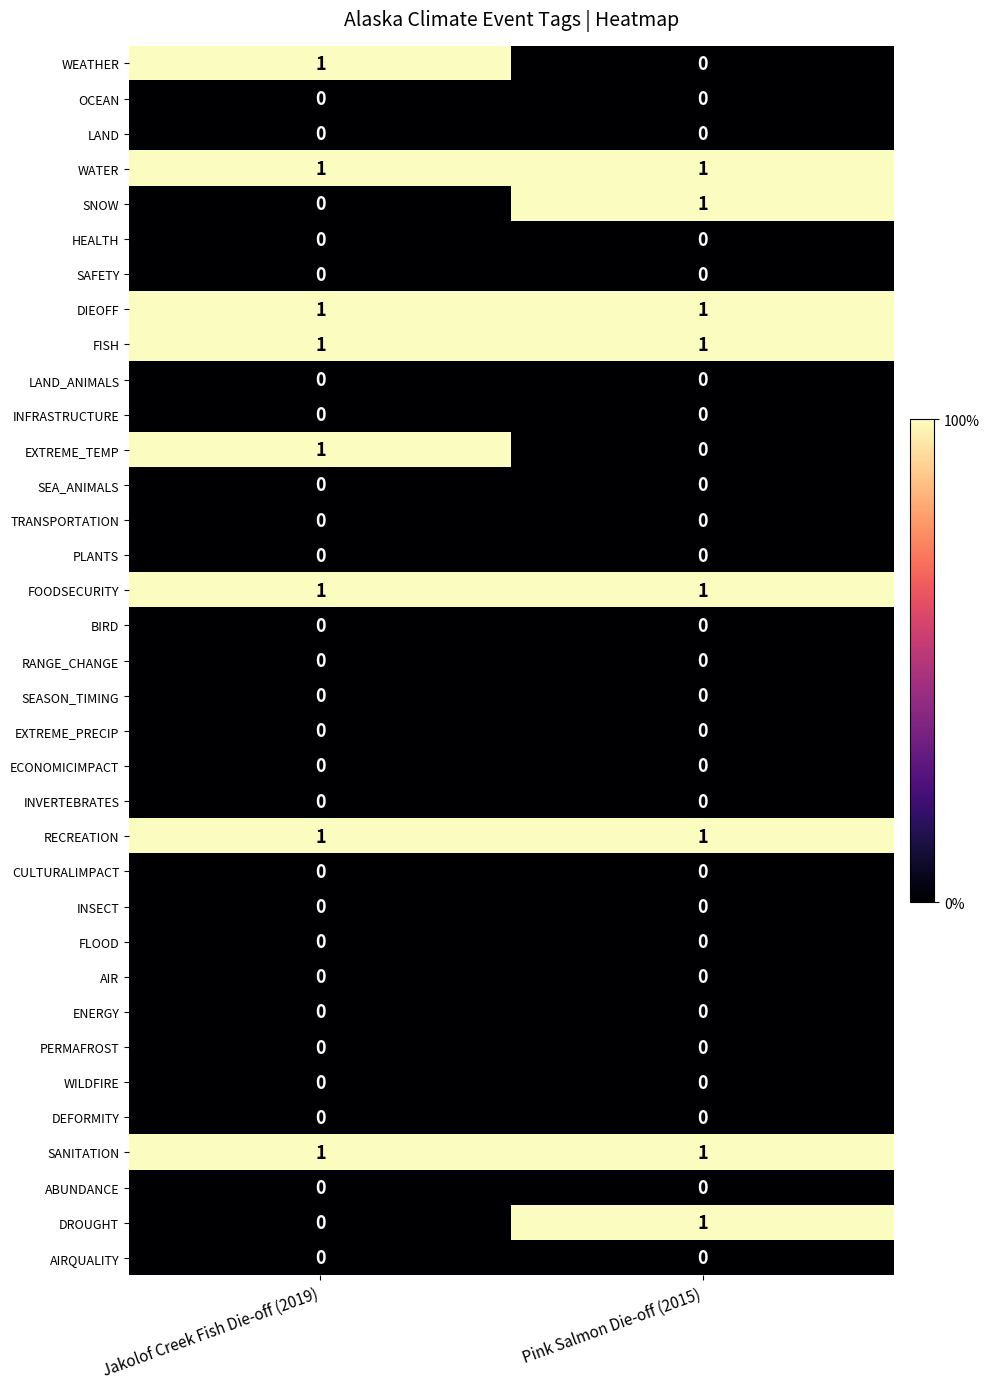

Count the number of categories in the chart.

2